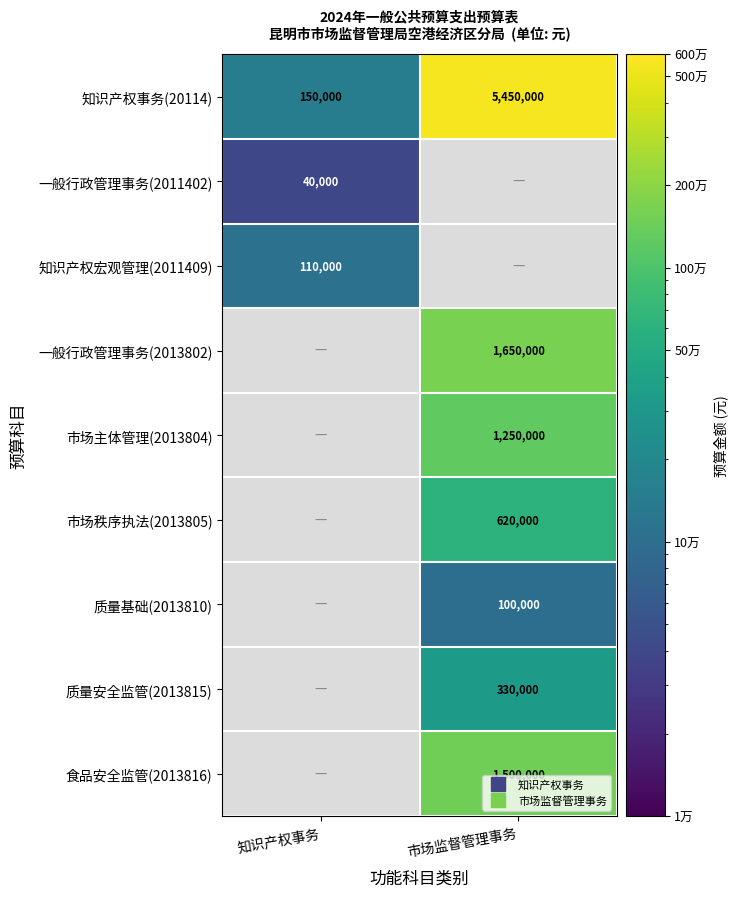

Between 知识产权事务 and 市场监督管理事务, which is larger?

市场监督管理事务